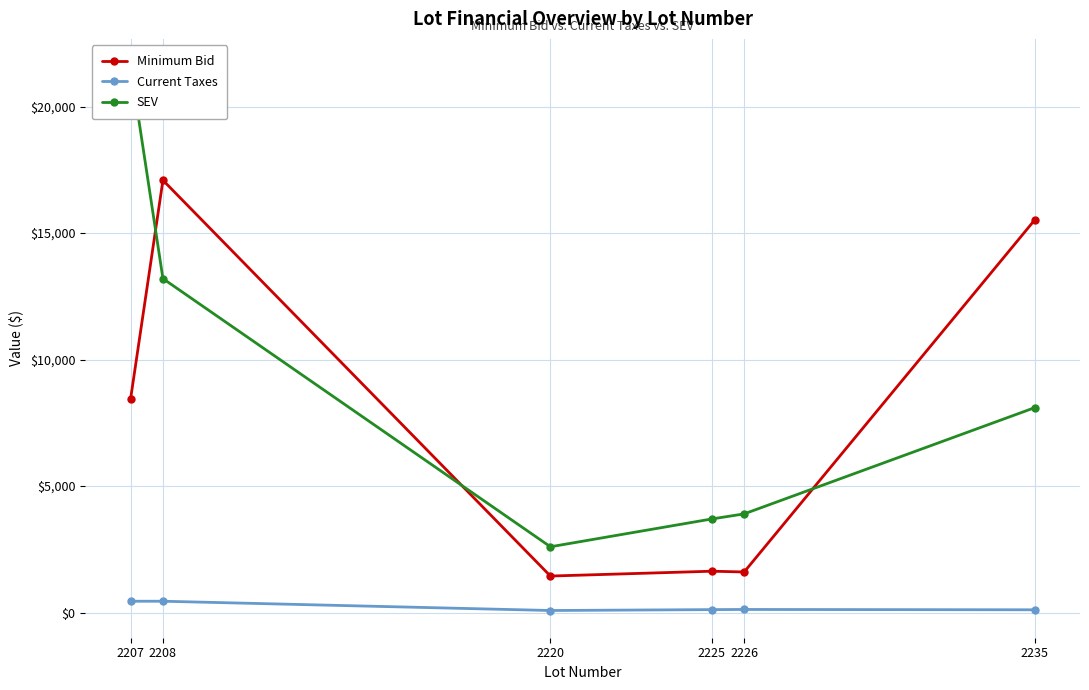

Rank the series at 2220 from highest to lowest value.

SEV, Minimum Bid, Current Taxes